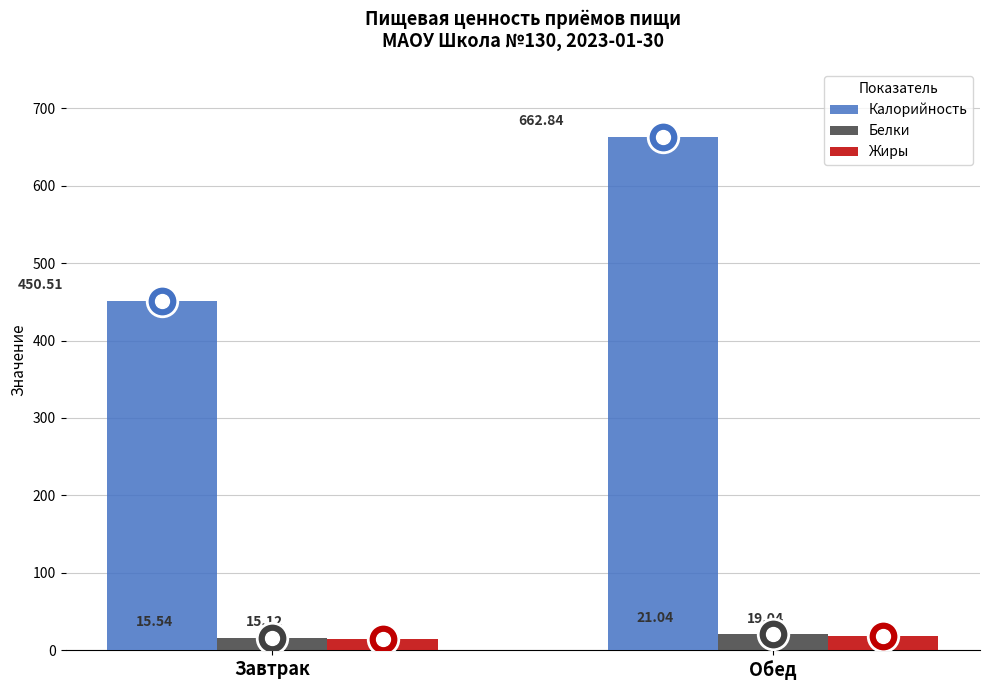

How many data points does each series have?

2